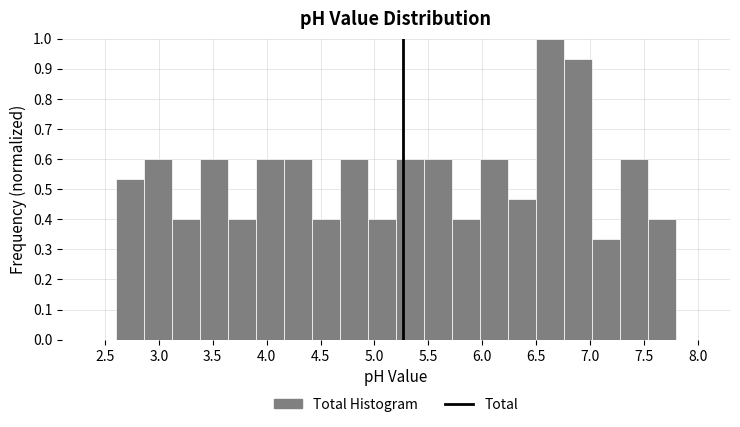

Reading left to right, list every bar in this chart as the range it spans on the x-axis followed by its height. Neither the bar edges nor the heights are printed on the chart, so give them approximately, as read against the axes.

2.60 to 2.86: 0.53
2.86 to 3.12: 0.60
3.12 to 3.38: 0.40
3.38 to 3.64: 0.60
3.64 to 3.90: 0.40
3.90 to 4.16: 0.60
4.16 to 4.42: 0.60
4.42 to 4.68: 0.40
4.68 to 4.94: 0.60
4.94 to 5.20: 0.40
5.20 to 5.46: 0.60
5.46 to 5.72: 0.60
5.72 to 5.98: 0.40
5.98 to 6.24: 0.60
6.24 to 6.50: 0.47
6.50 to 6.76: 1.00
6.76 to 7.02: 0.93
7.02 to 7.28: 0.33
7.28 to 7.54: 0.60
7.54 to 7.80: 0.40